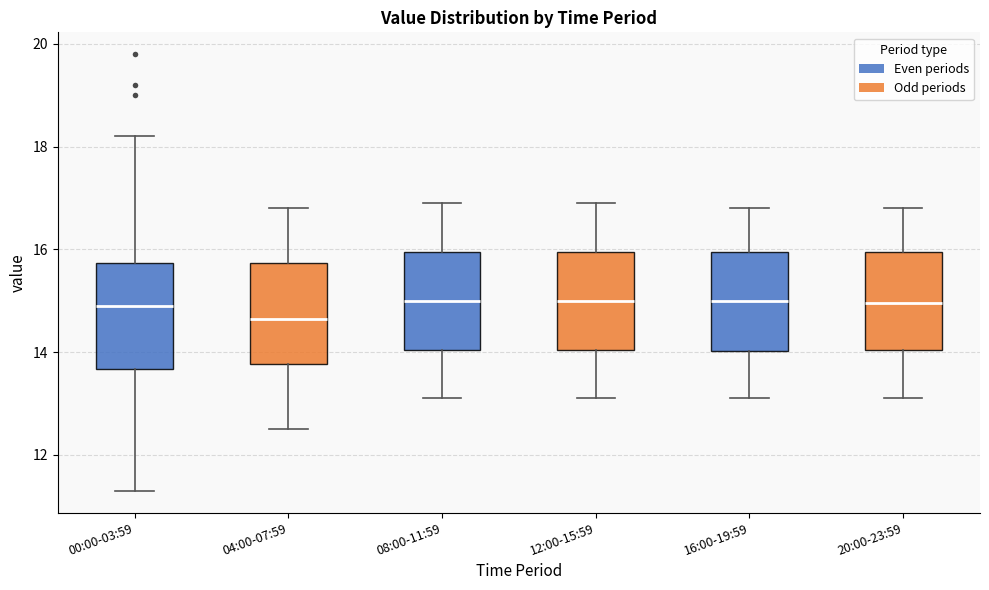

Reading left to right, transcribe this box plot: for each box, give where its median line is, the range the box spans, and where its two whiskers end, as read against the y-axis. The values are not printed on the chart, so give them approximately, as read against the axis.

00:00-03:59: median 15.0, box 13.6 to 15.8, whiskers 11.4 to 18.2
04:00-07:59: median 14.6, box 13.8 to 15.8, whiskers 12.6 to 16.8
08:00-11:59: median 15.0, box 14.0 to 16.0, whiskers 13.2 to 17.0
12:00-15:59: median 15.0, box 14.0 to 16.0, whiskers 13.2 to 17.0
16:00-19:59: median 15.0, box 14.0 to 16.0, whiskers 13.2 to 16.8
20:00-23:59: median 15.0, box 14.0 to 16.0, whiskers 13.2 to 16.8